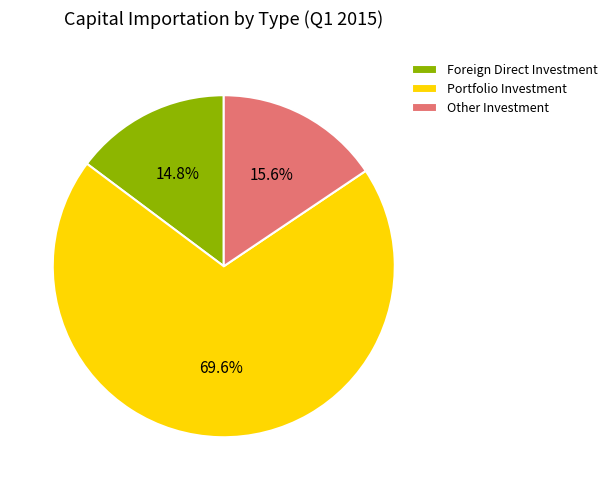

To the nearest percent, what is the average slice percentage?

33%